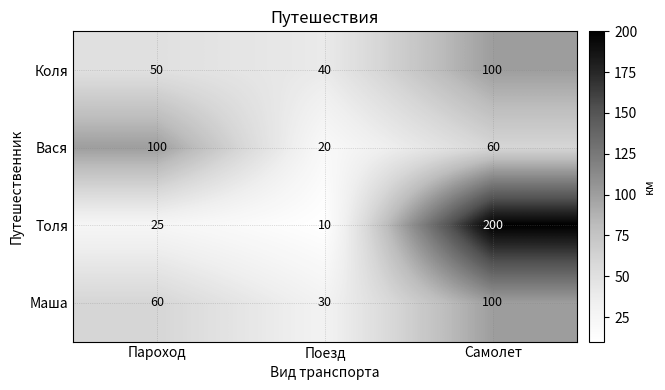

Is it true that Вася equals 35 at Поезд?

False